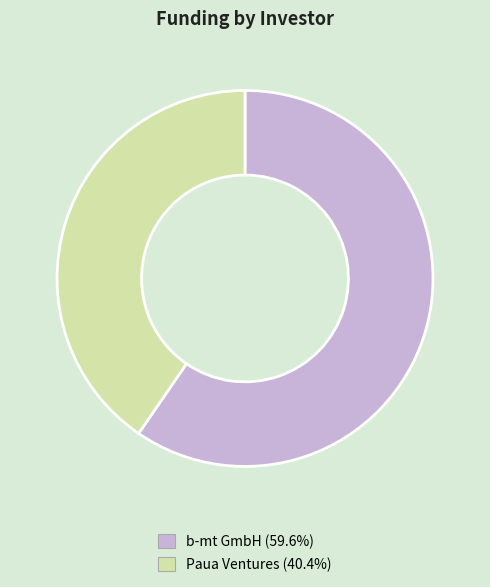

Rank the categories by value from lowest to highest.

Paua Ventures, b-mt GmbH